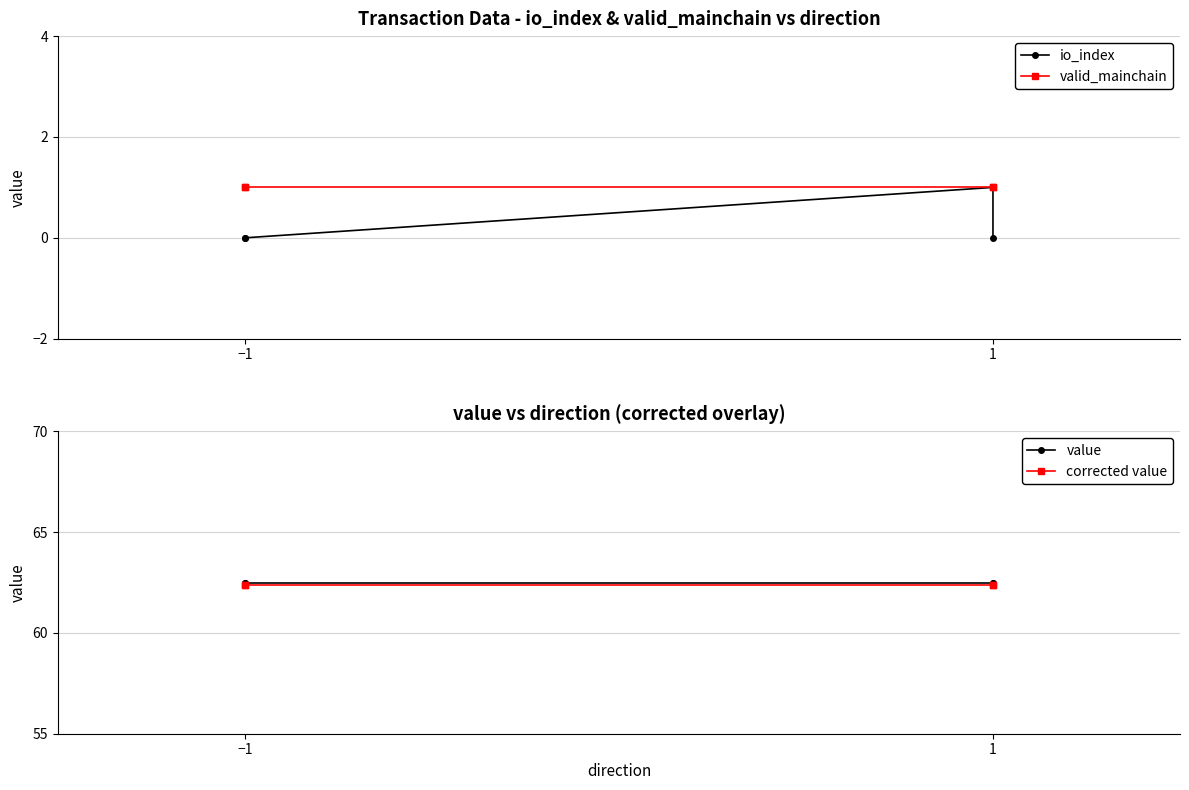

Is it true that value equals 109.0 at −1?

False